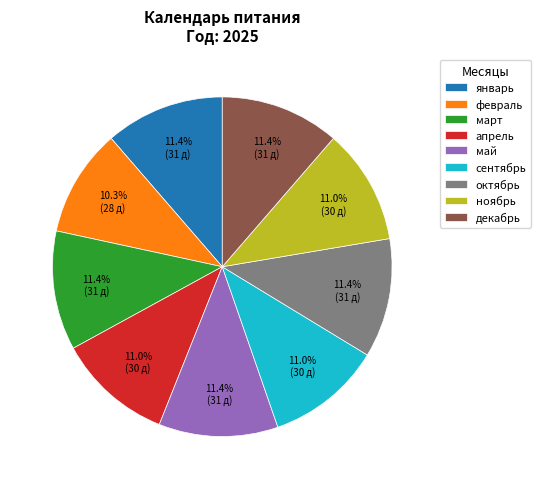

Is the sum of февраль and апрель greater than half?

No